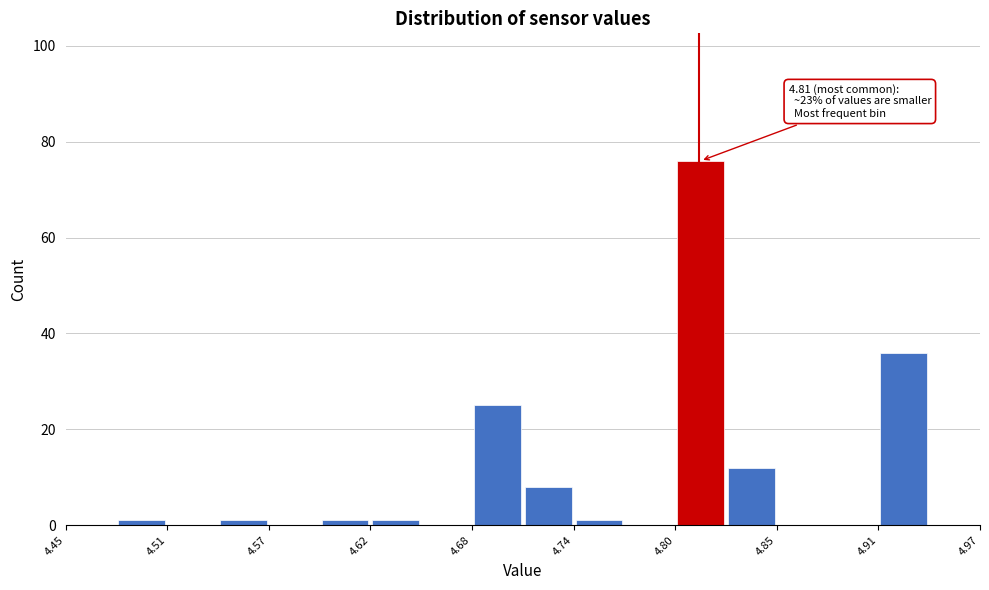

Read against the x-axis, roughly where is the centre of the tallest bar?

4.81